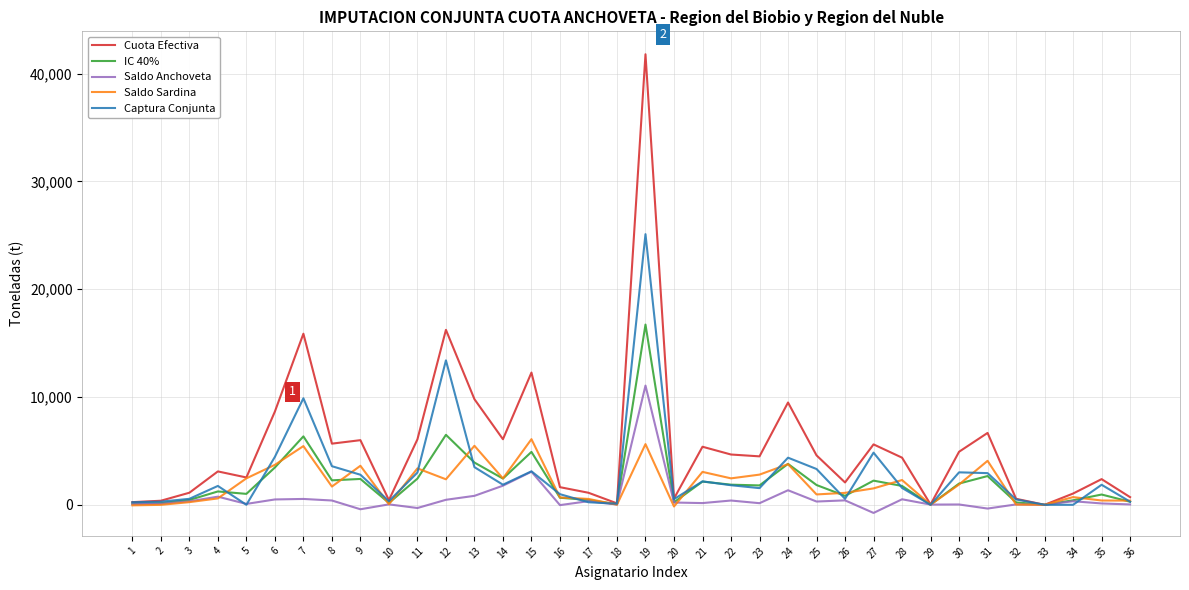

Which series has the largest range (max minus min)?

Cuota Efectiva